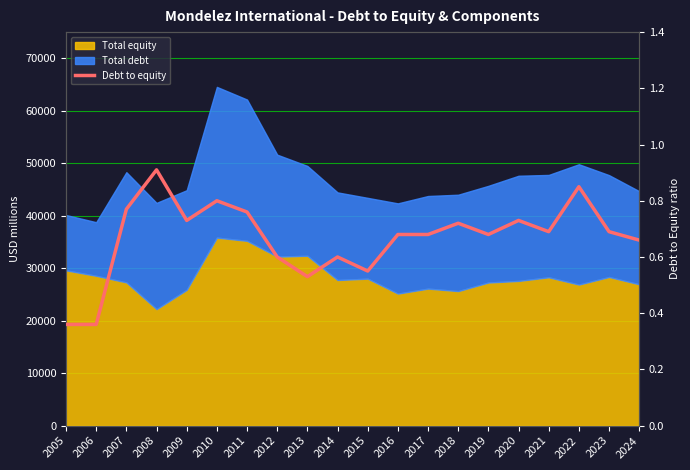

Is it true that the value at 2013 is 0.3?

False